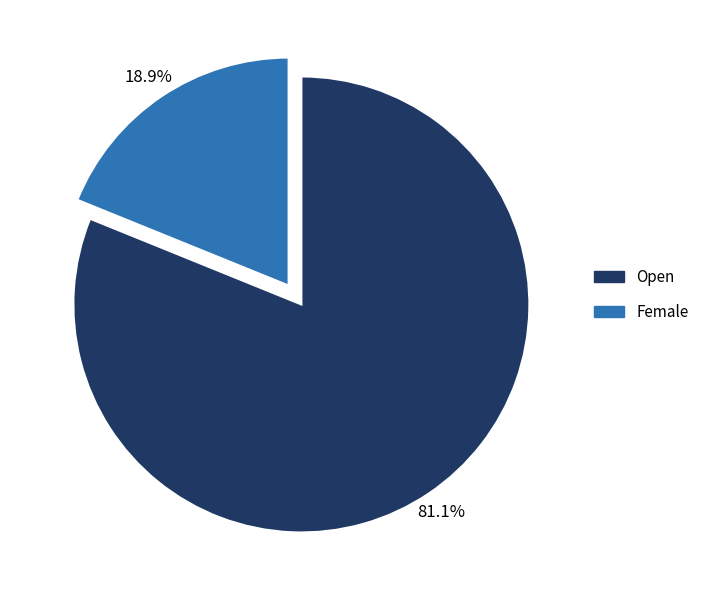

How many slices are in this pie chart?

2